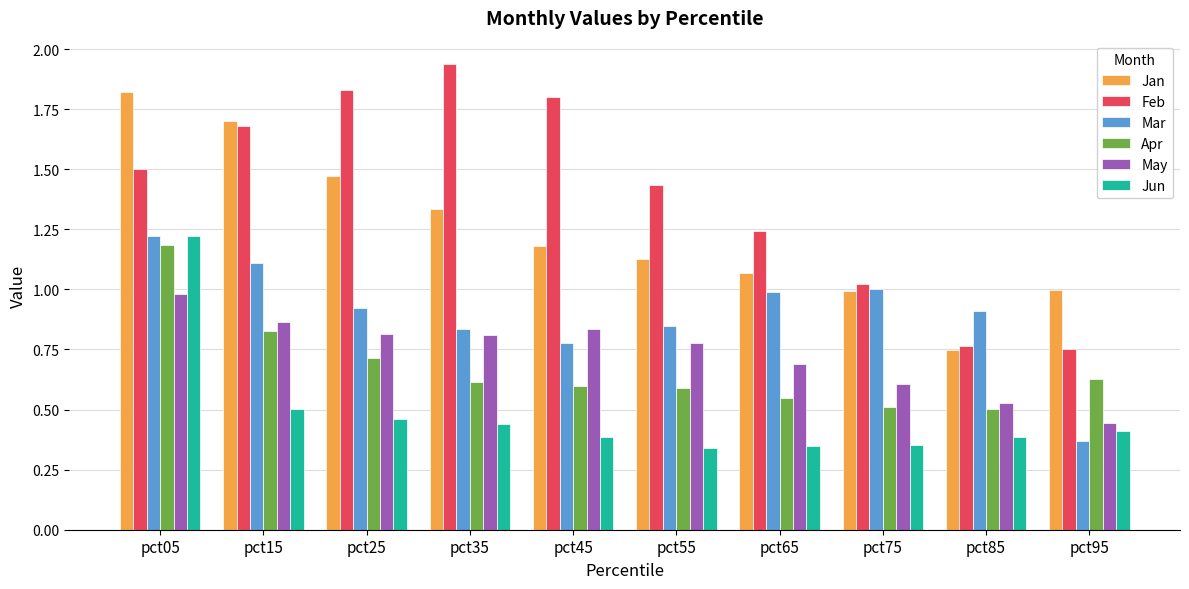

Which series changed the most between pct35 and pct55?

Feb